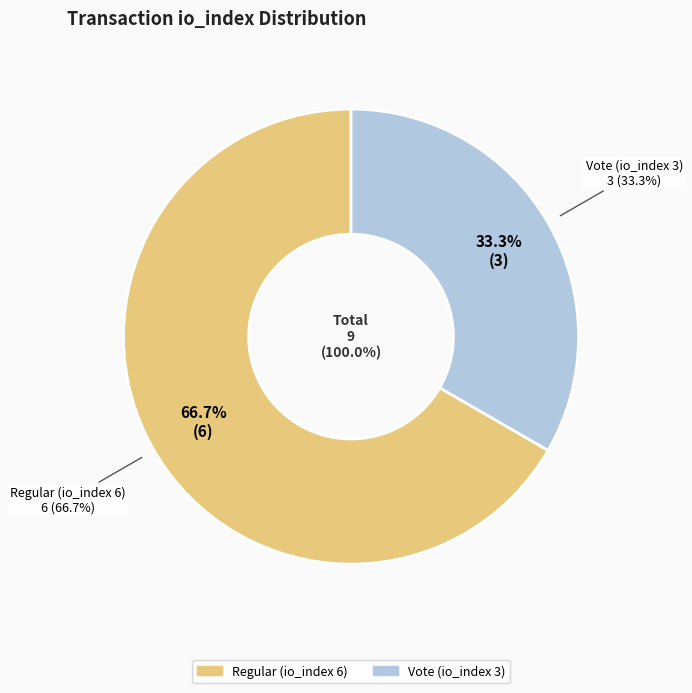

Approximately how many times larger is the value at Regular (io_index 6) compared to Vote (io_index 3)?

2.0